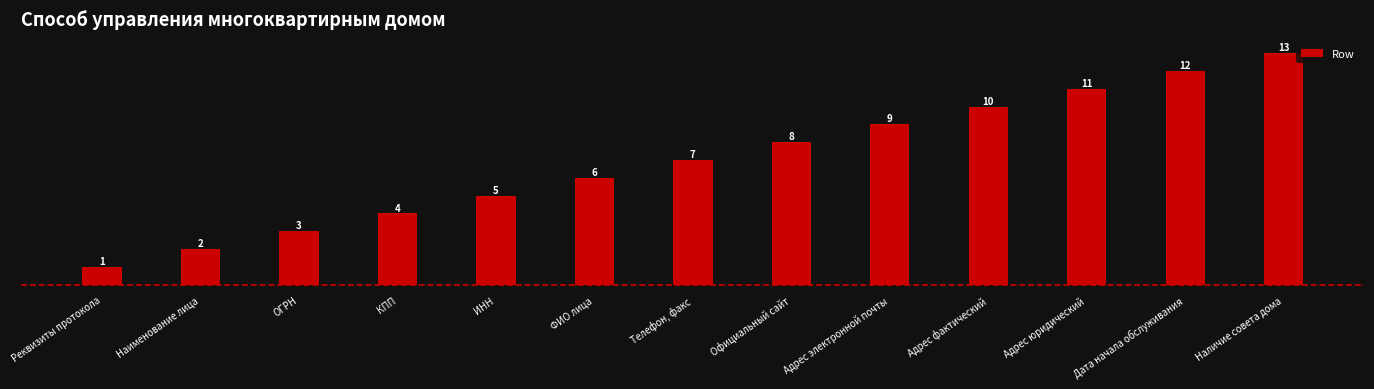

What is the label of the 5th bar from the left?

ИНН